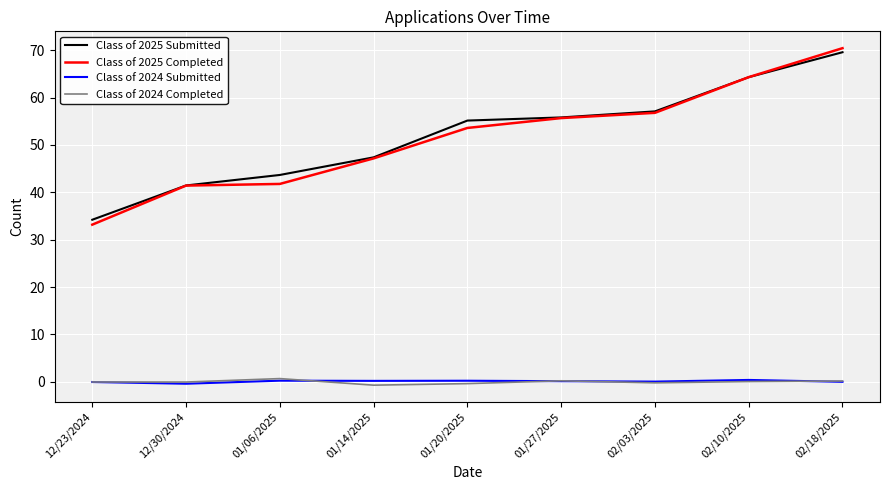

Rank the series by their maximum value, from highest to lowest.

Class of 2025 Completed, Class of 2025 Submitted, Class of 2024 Completed, Class of 2024 Submitted